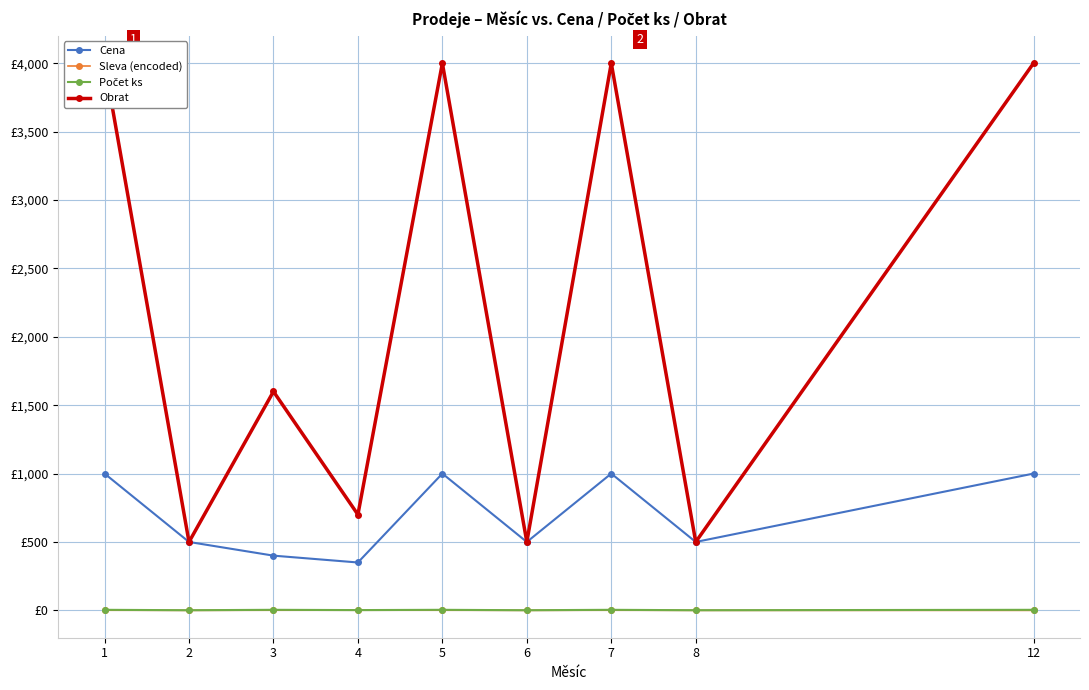

How many values in the Cena series exceed 500?

4